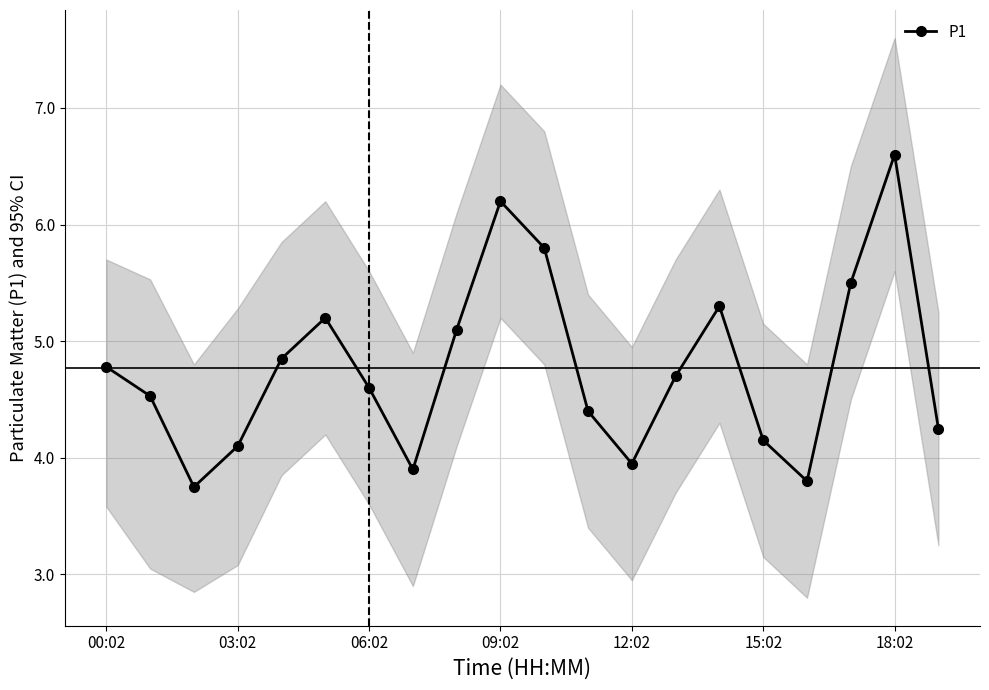

Does the chart display data point markers on the line(s)?

Yes